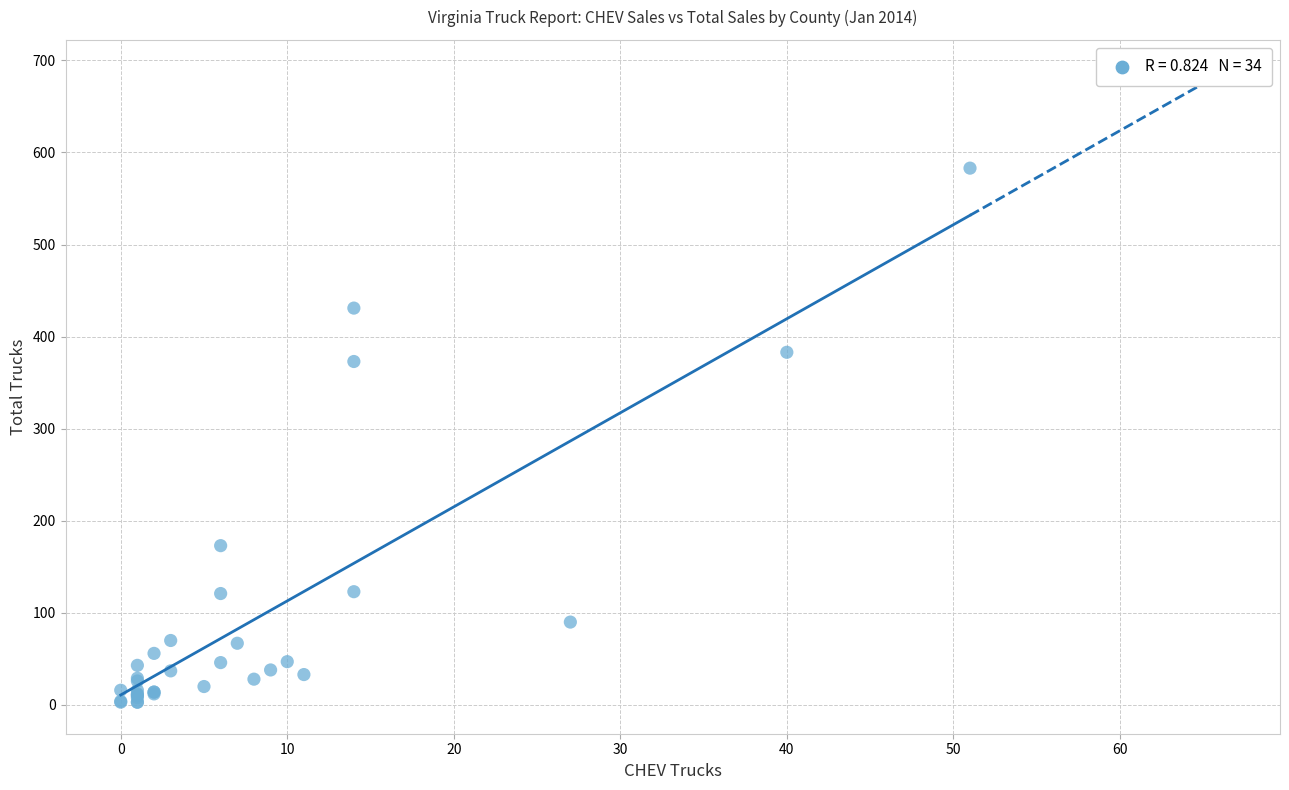

What Y value in the scatter plot is closest to 293?

373